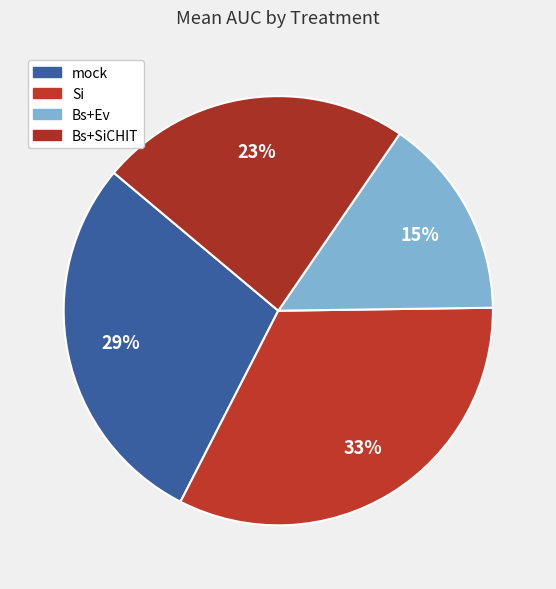

Is there any slice that represents more than half of the pie?

No